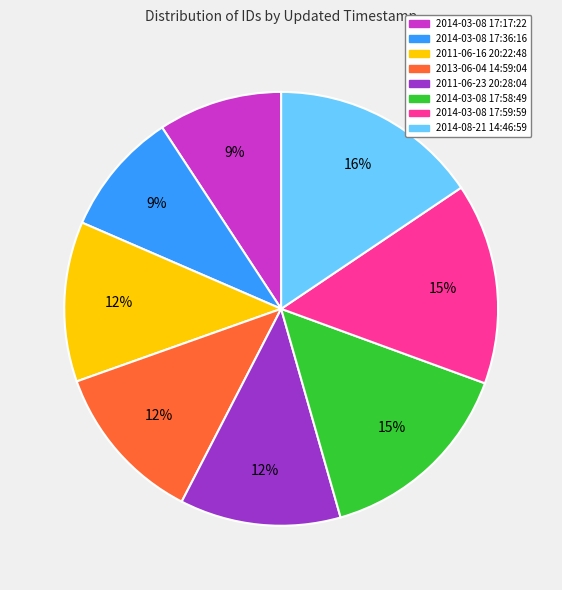

What percentage is the 2014-03-08 17:36:16 slice, to the nearest percent?

9%